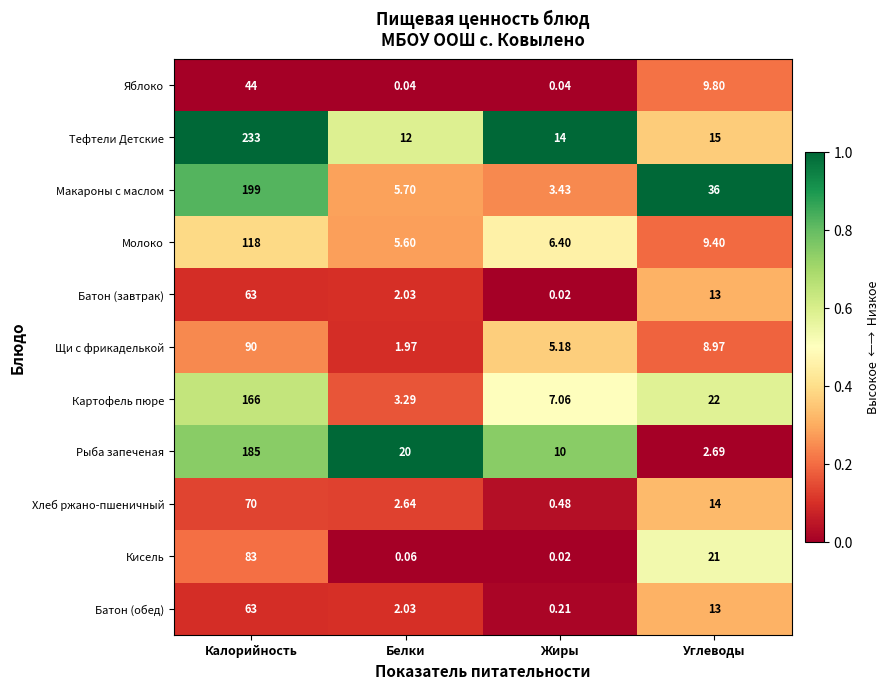

Is the value of Батон (завтрак) at Белки greater than the value of Батон (обед) at Калорийность?

No